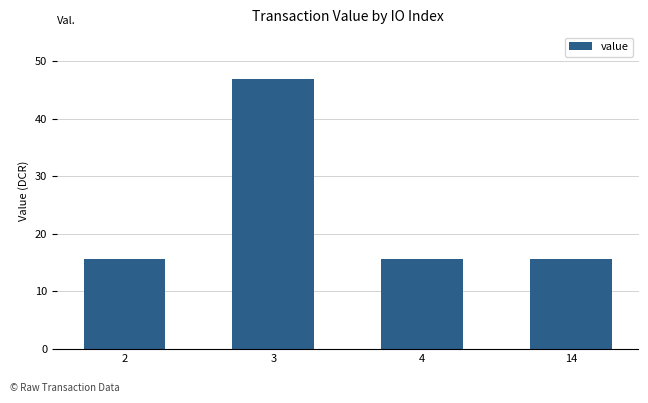

Which label corresponds to the largest value in the chart?

3